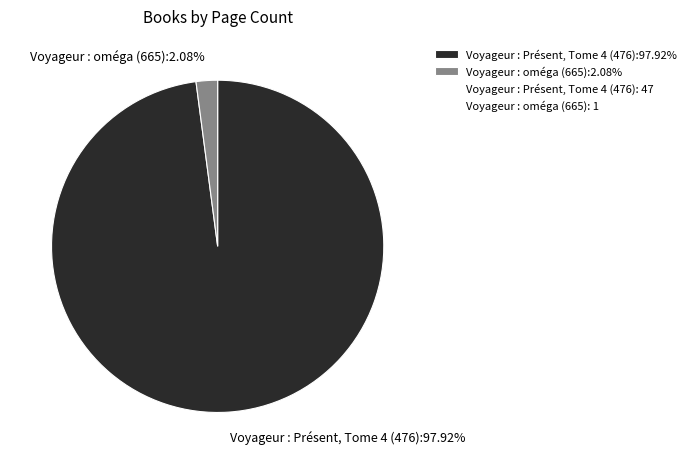

What percentage is NOT represented by Voyageur : oméga (665)?

97.9%